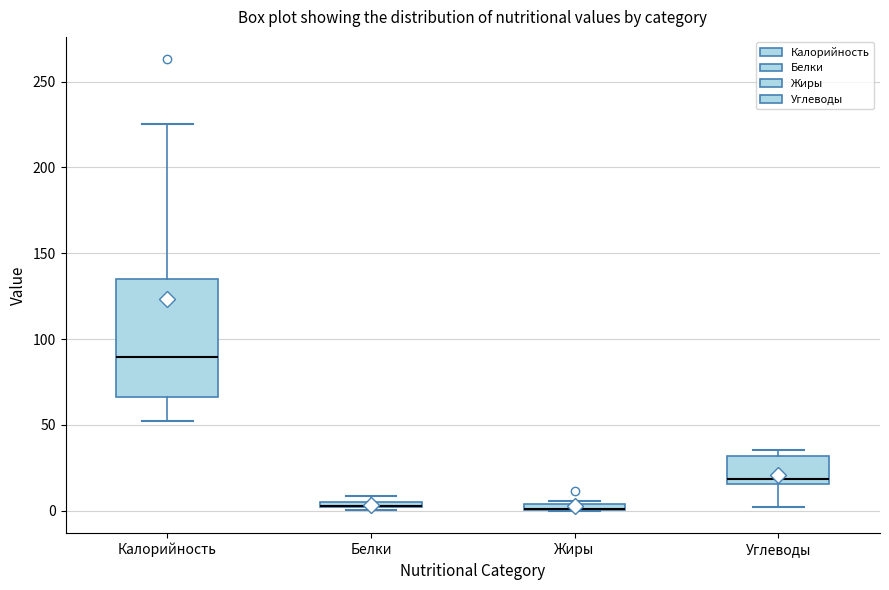

Where is the lower edge of the box for Белки on the y-axis? The values are not printed on the chart, so give them approximately, as read against the axis.

0